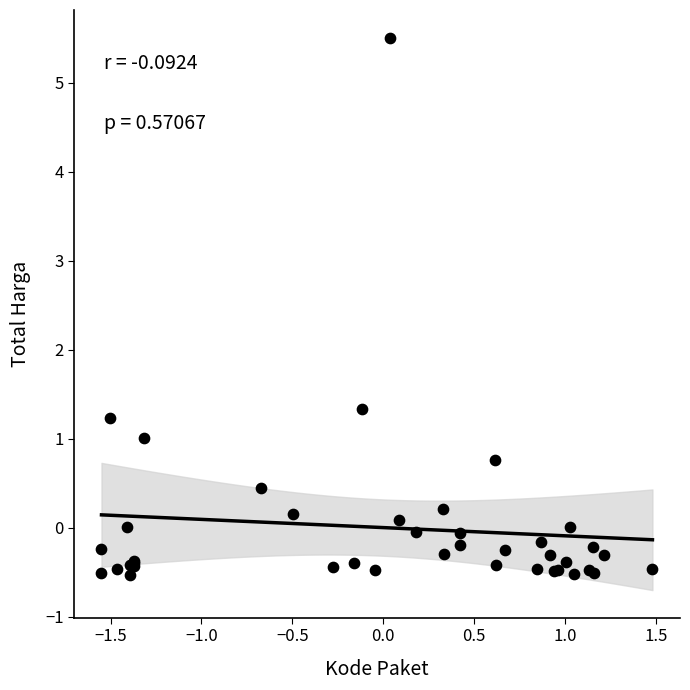

What Y value in the scatter plot is closest to 2?

1.3